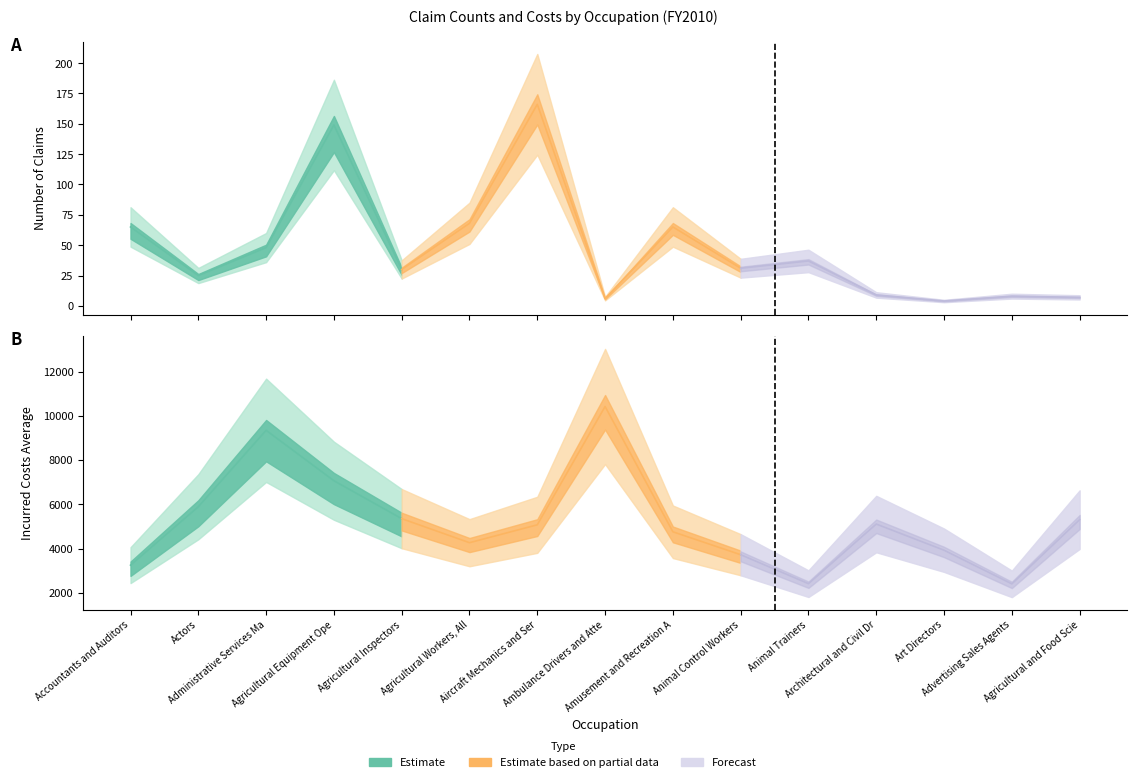

At how many categories does at least one series exceed 9716?

1